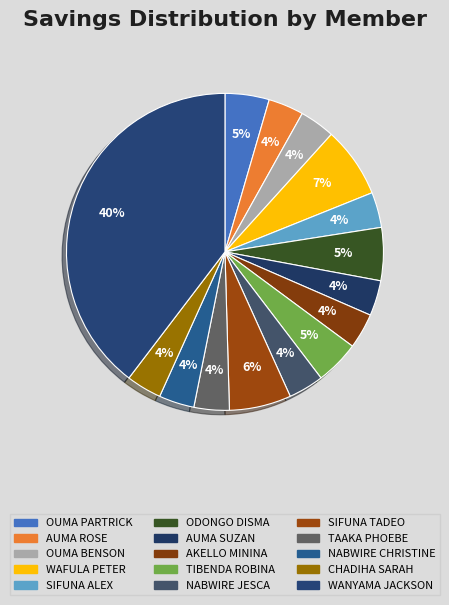

How many slices are in this pie chart?

15